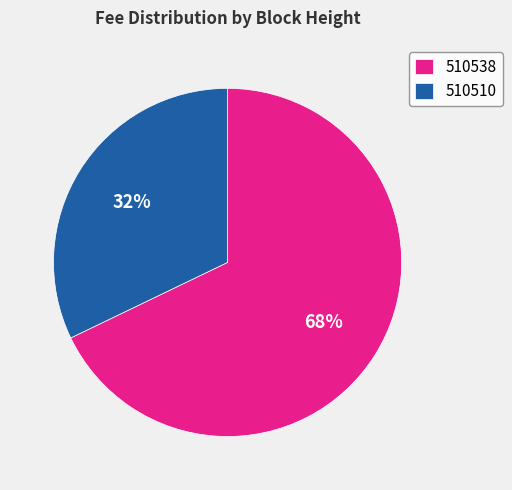

Combined, do 510538 and 510510 account for over 50%?

Yes